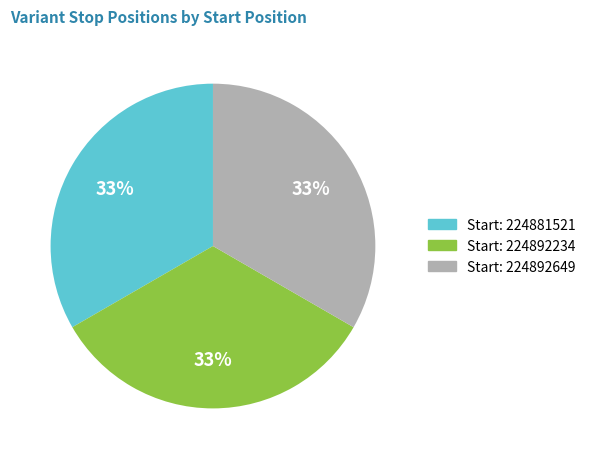

The Start: 224892234 slice represents 21% of the pie. True or false?

False